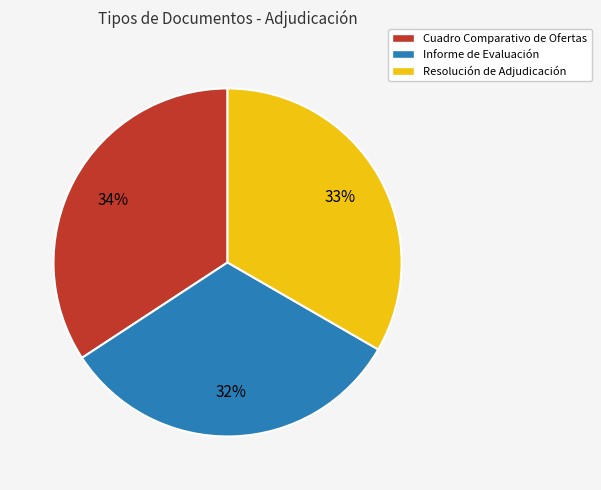

Between Resolución de Adjudicación and Cuadro Comparativo de Ofertas, which is larger?

Cuadro Comparativo de Ofertas